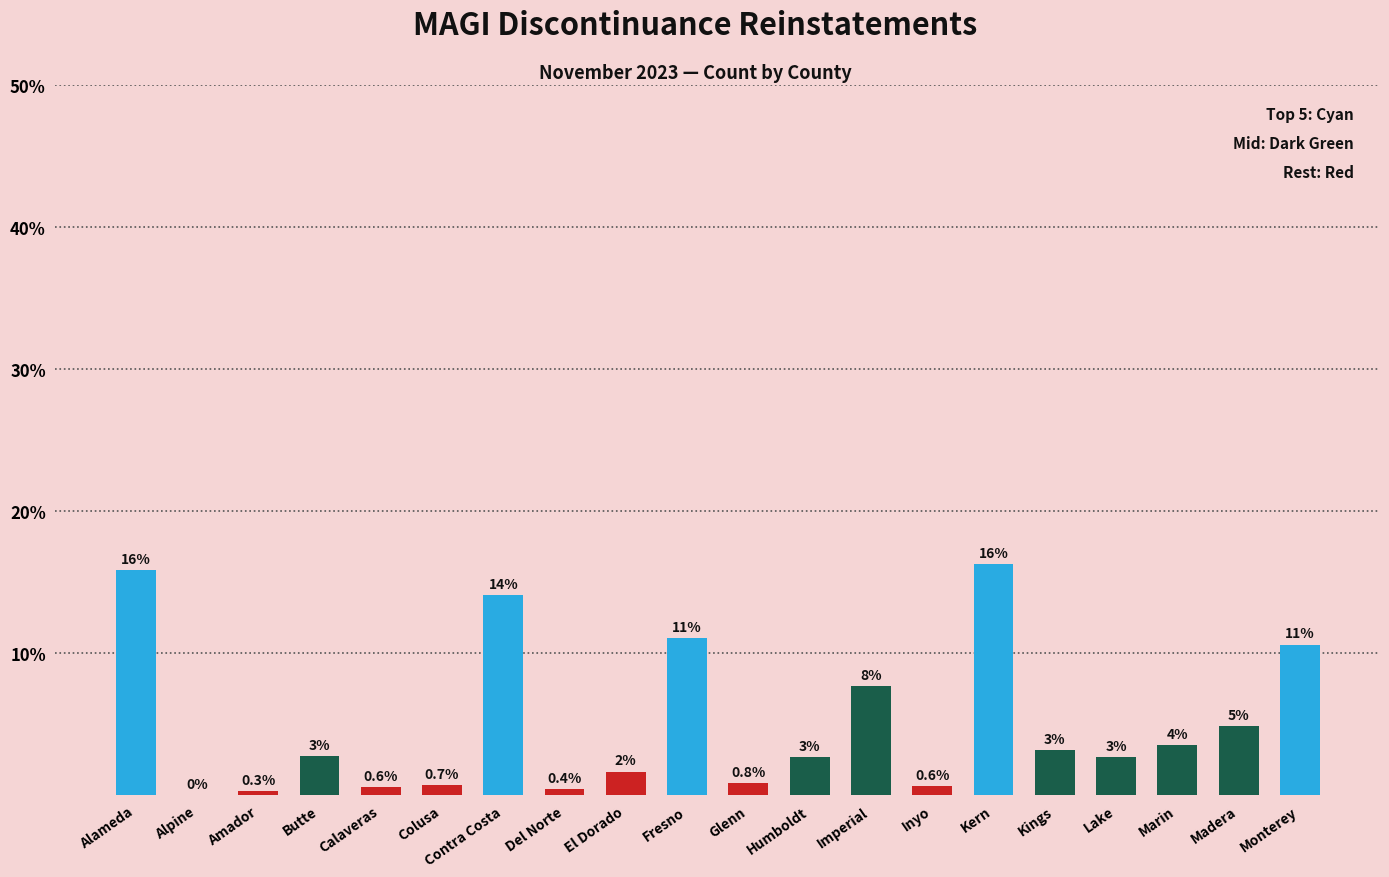

Is it true that the value at Humboldt is 143?

False